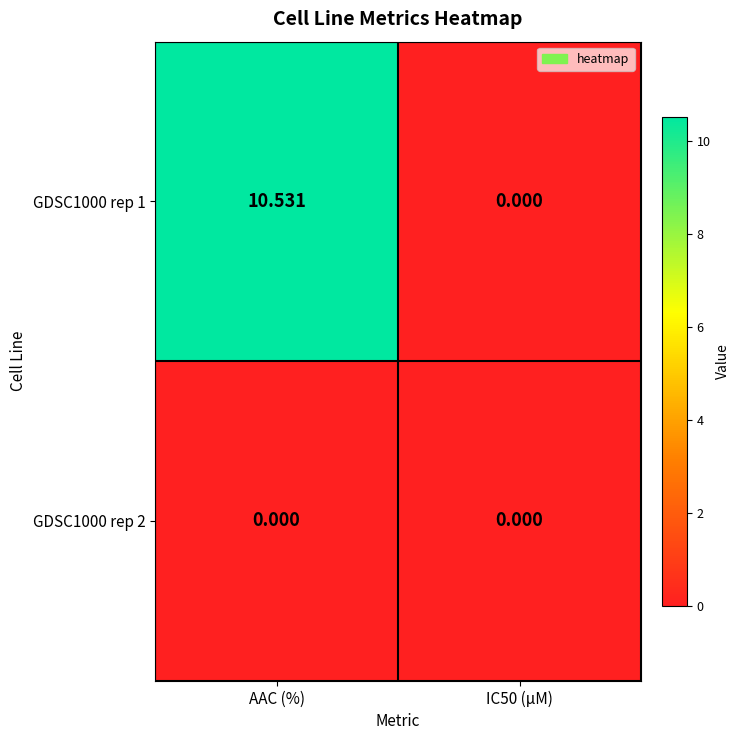

Which category has the highest value in the GDSC1000 rep 1 series?

AAC (%)